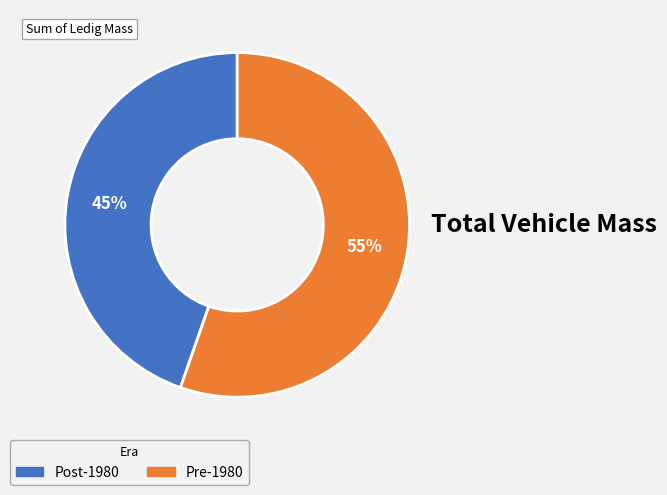

To the nearest percent, what is the average slice percentage?

50%